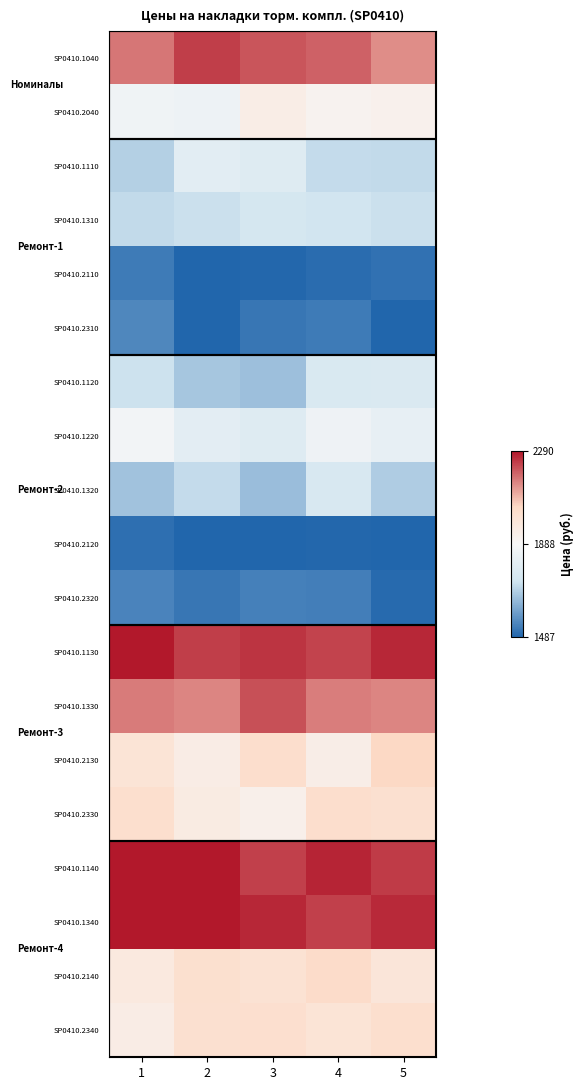

At which category is the sum across all series the highest?

4